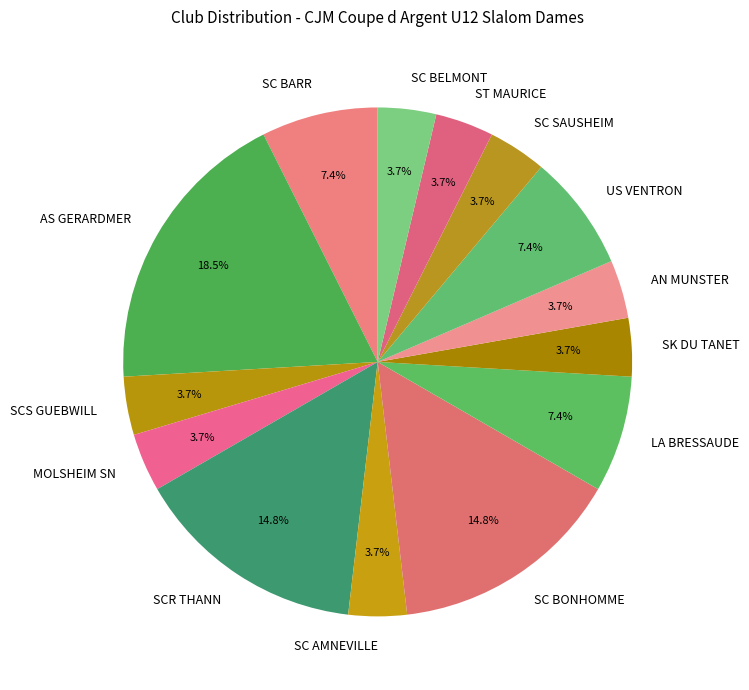

Approximately how many times larger is the value at ST MAURICE compared to SC BELMONT?

1.0